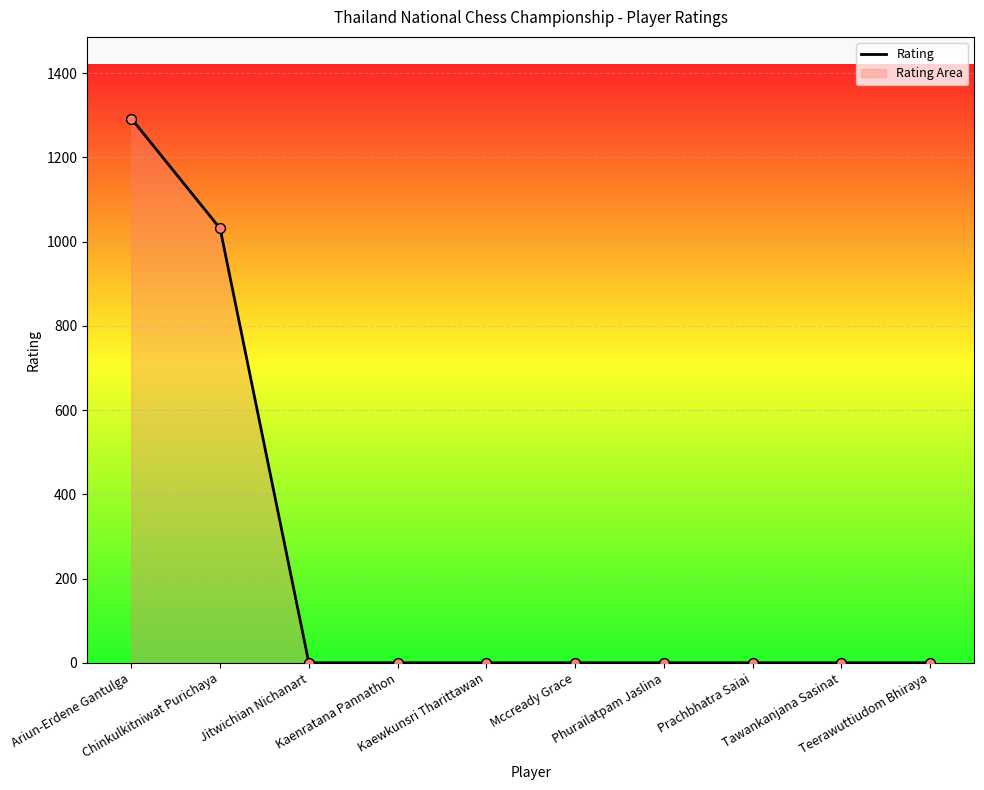

Which has a higher value, Phurailatpam Jaslina or Kaenratana Pannathon?

Phurailatpam Jaslina